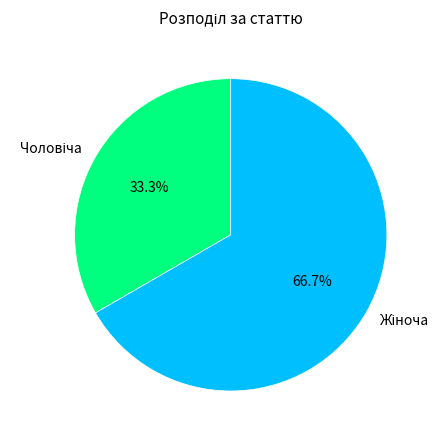

To the nearest percent, what is the average slice percentage?

50%